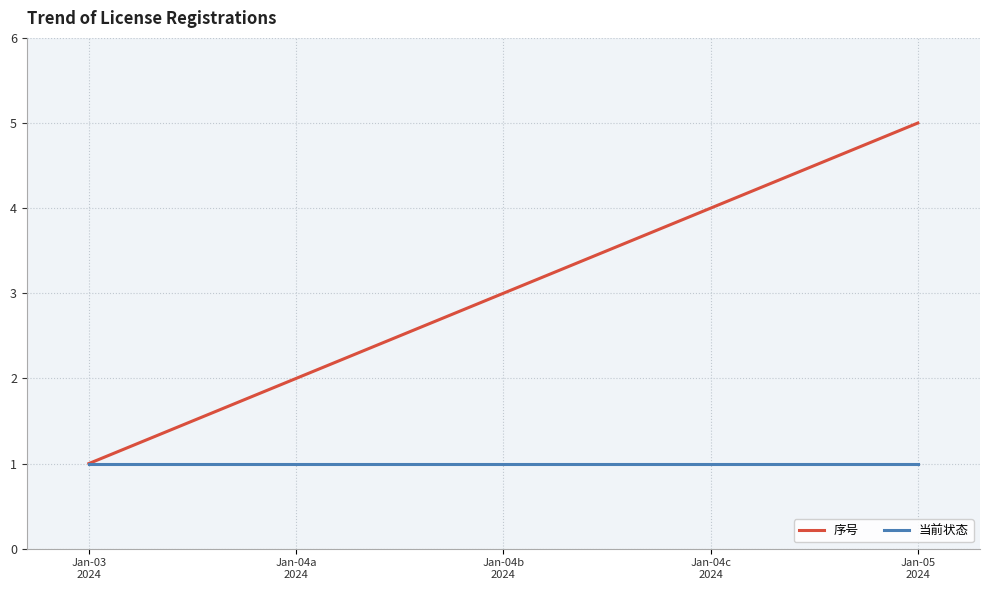

Rank the series by their maximum value, from highest to lowest.

序号, 当前状态